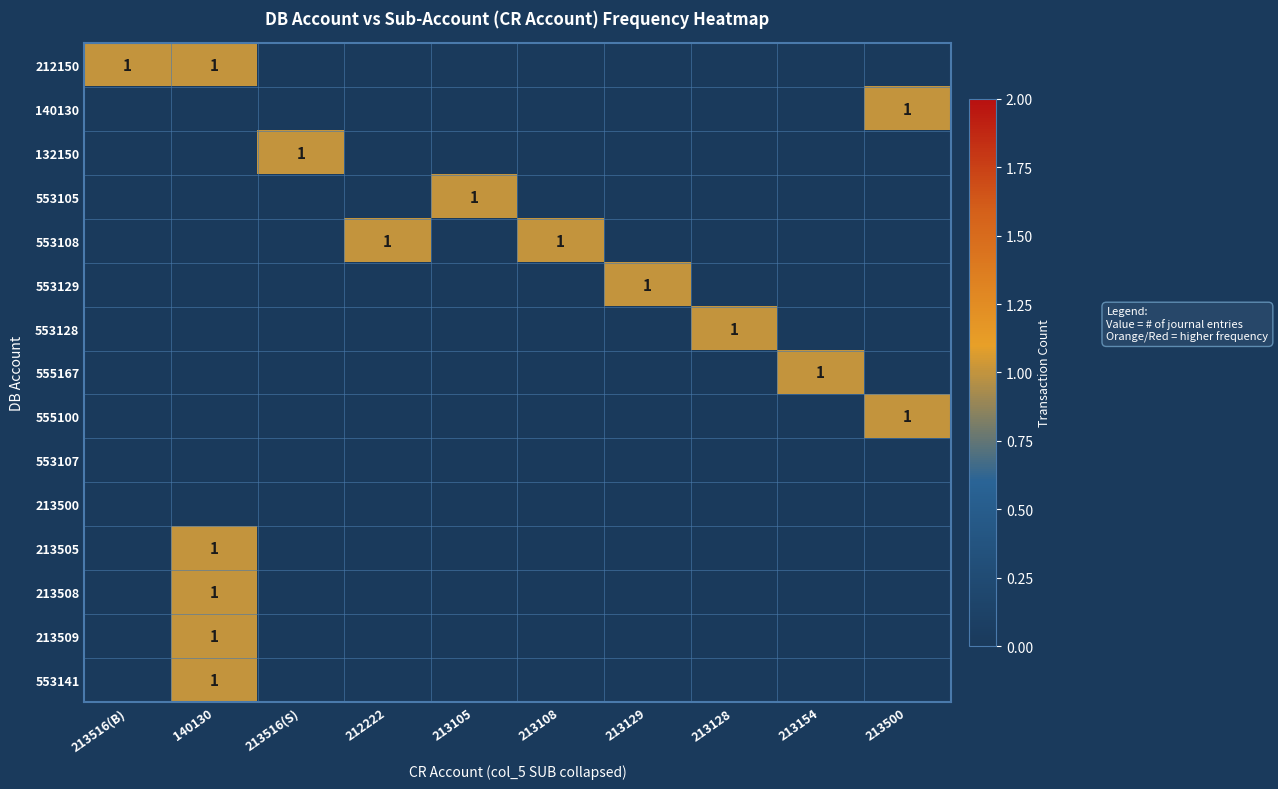

The value of 553129 at 213128 is 0. True or false?

True